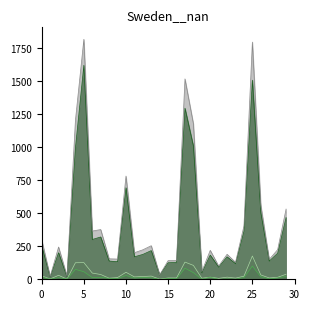

What is the maximum value shown in the chart?

1815